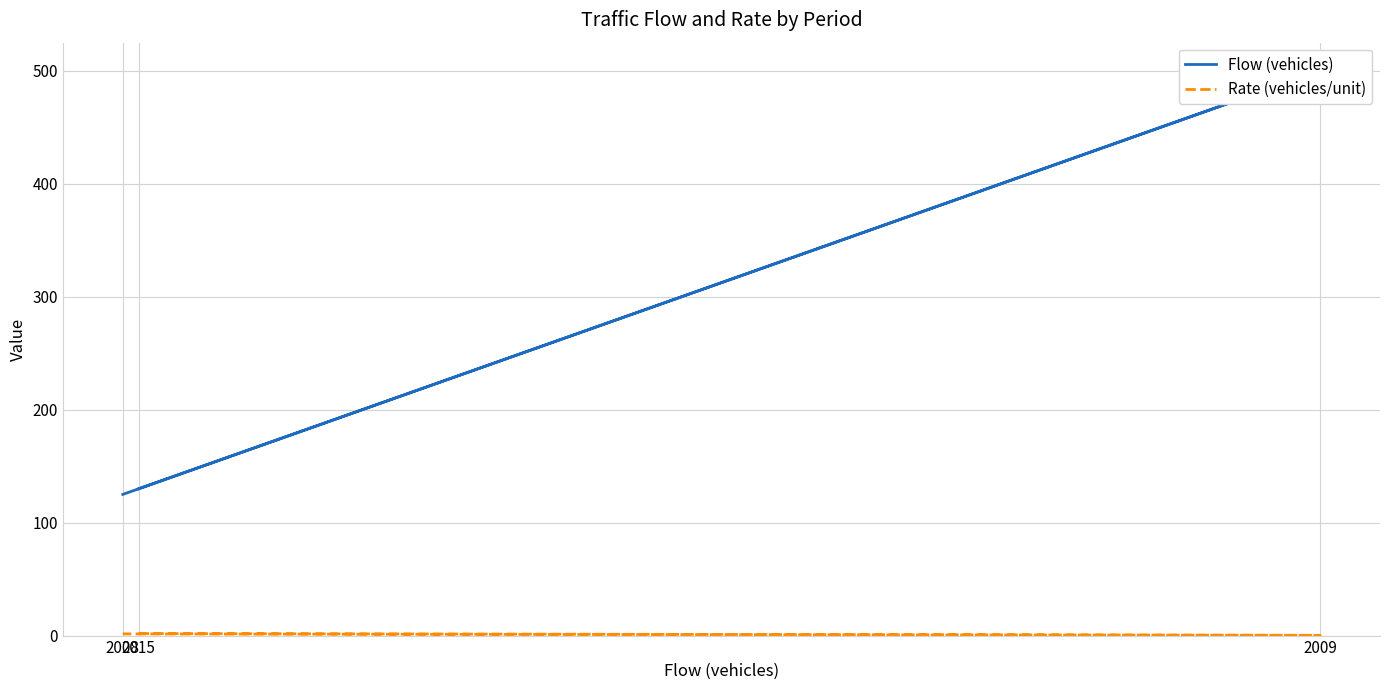

What is the sum of the Rate (vehicles/unit) values at 2009 and 2008?

1.7